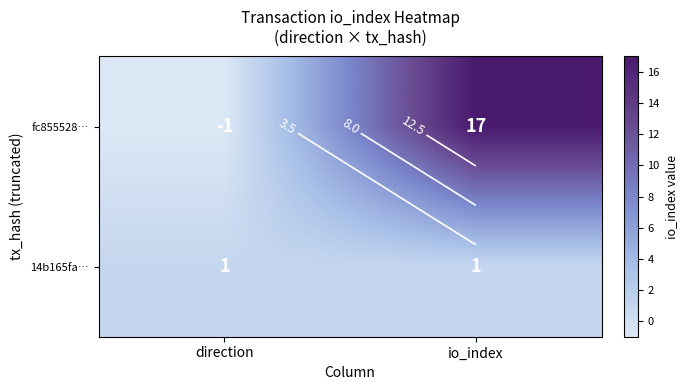

The 14b165fa… series shows 1 at io_index. True or false?

True